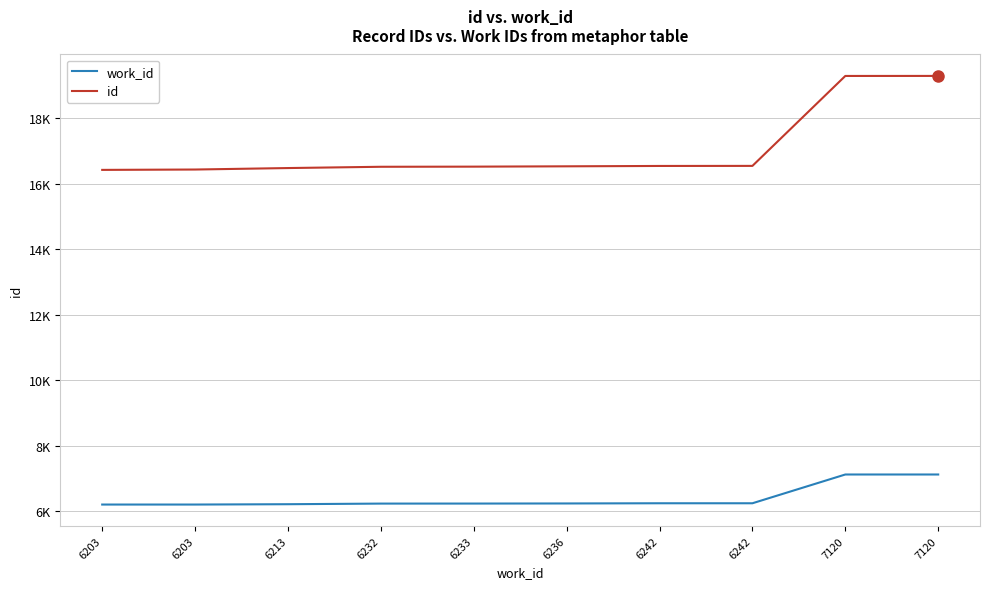

Does the chart have visible grid lines?

Yes